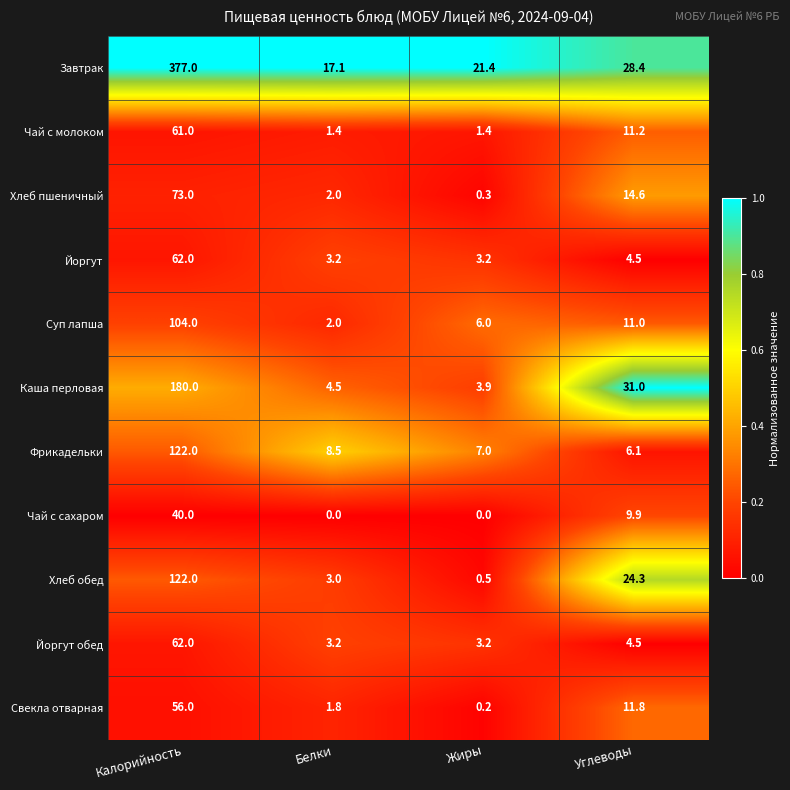

List the labels in order of Фрикадельки value, largest first.

Калорийность, Белки, Жиры, Углеводы